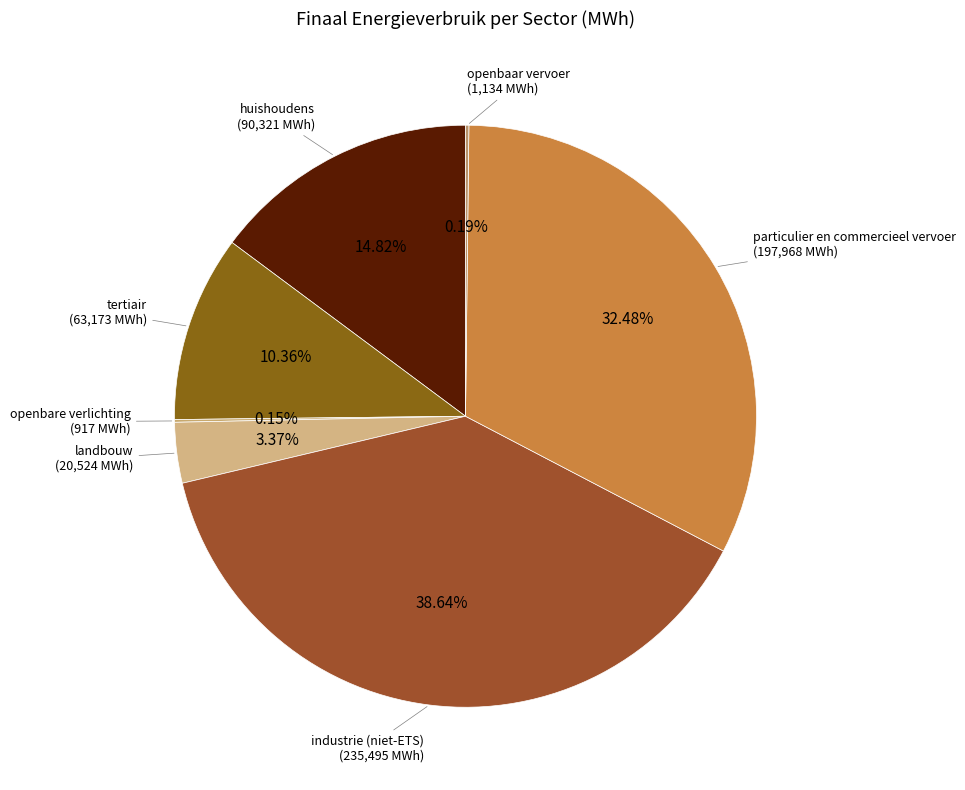

Do tertiair and industrie (niet-ETS) together represent more than half of the pie?

No